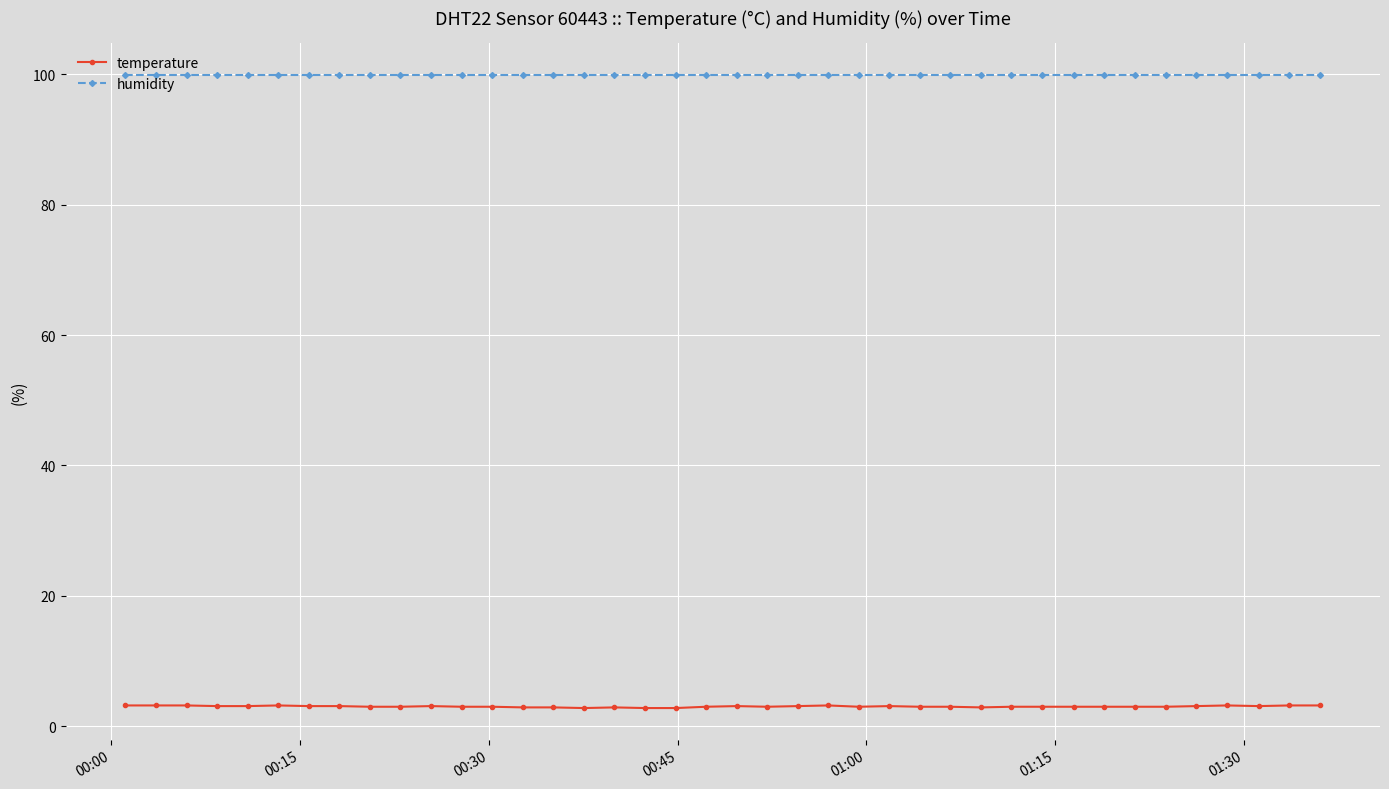

What is the highest value of the temperature series?

3.2